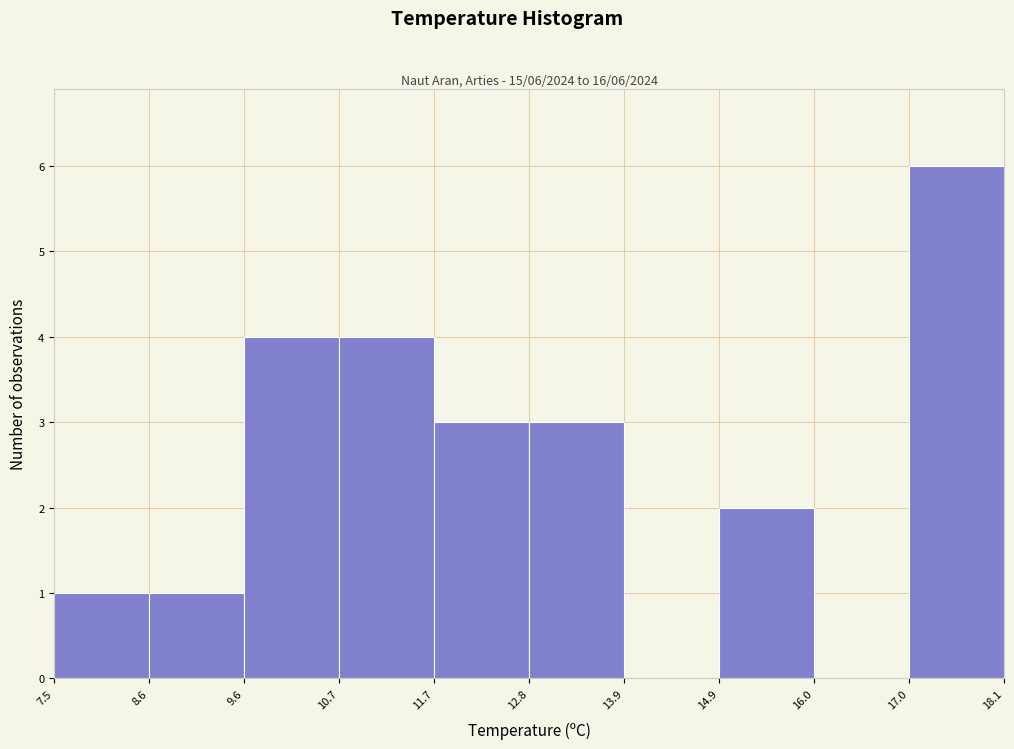

Over which range of the x-axis is the bar tallest?

17.0 to 18.1